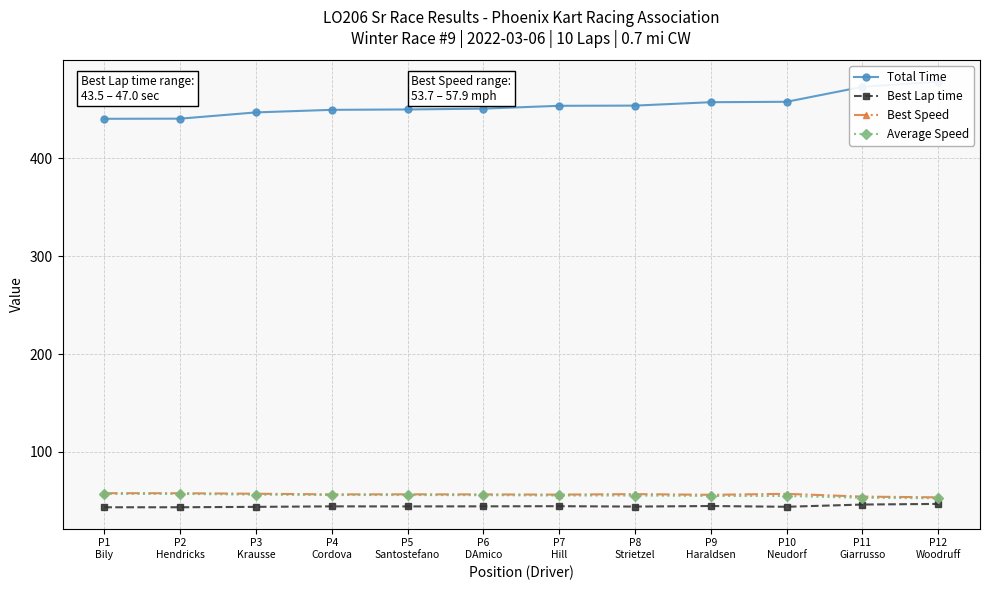

Reading left to right, transcribe all the data shown in this chart.

Total Time: 440.3	440.5	446.9	449.5	449.9	450.7	453.6	453.8	457.3	457.7	473.0	478.2
Best Lap time: 43.5	43.5	43.9	44.5	44.4	44.5	44.6	44.2	44.8	44.0	46.3	47.0
Best Speed: 57.9	57.9	57.4	56.7	56.8	56.7	56.5	57.0	56.2	57.2	54.4	53.7
Average Speed: 57.2	57.2	56.4	56.1	56.0	55.9	55.6	55.5	55.1	55.1	53.3	52.7